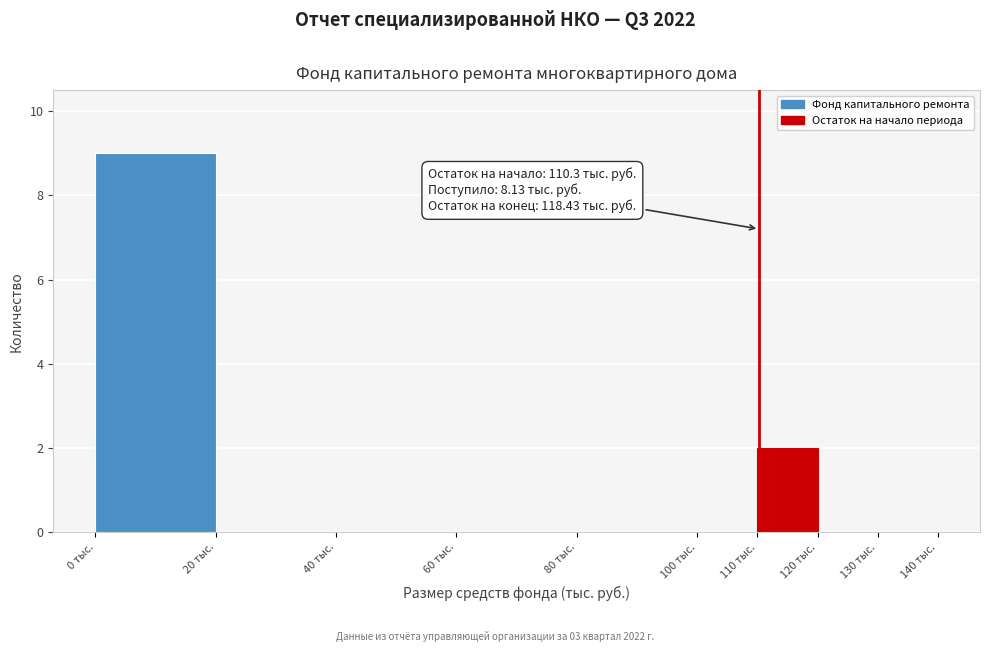

Which range on the x-axis has the tallest bar?

0 to 20